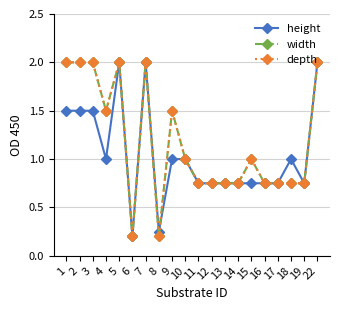

Where is the first local minimum for width?

4